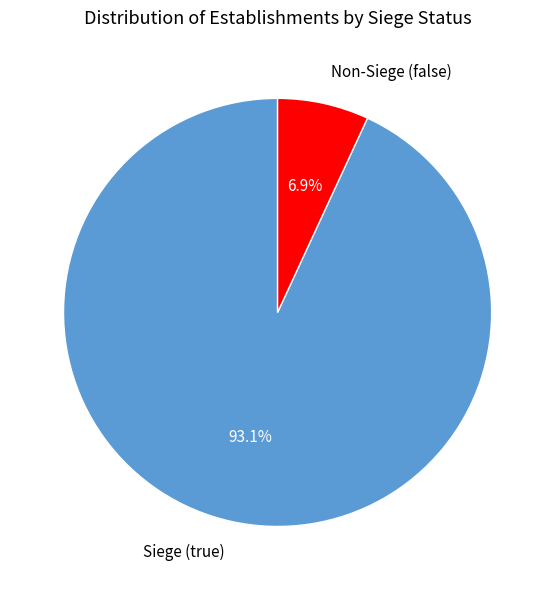

Approximately how many times larger is the value at Siege (true) compared to Non-Siege (false)?

13.5